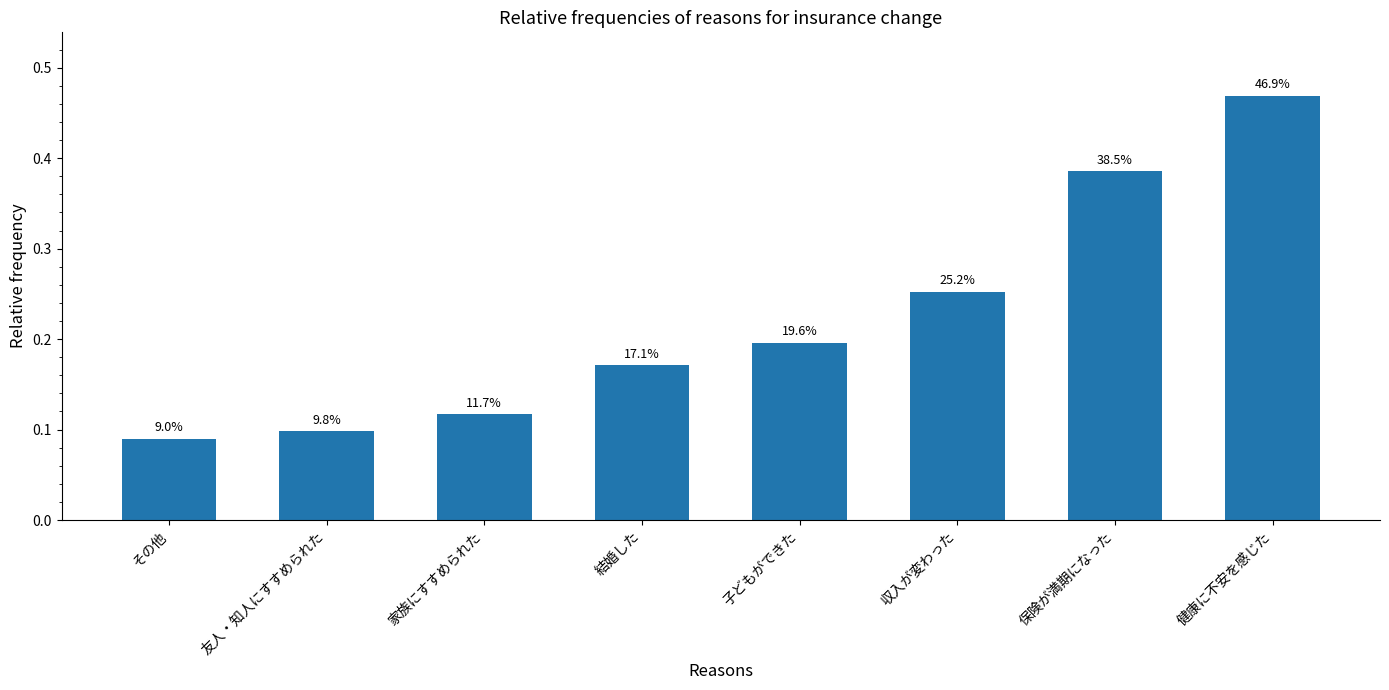

Which has a higher value, その他 or 友人・知人にすすめられた?

友人・知人にすすめられた